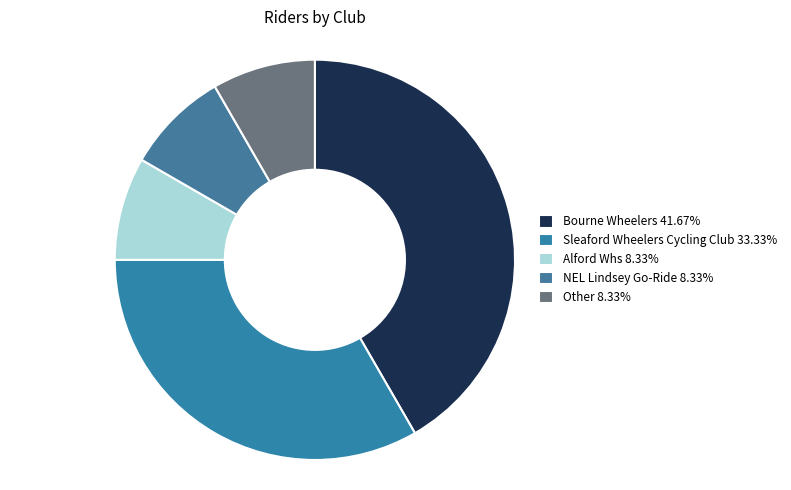

Does NEL Lindsey Go-Ride represent more than half of the total?

No